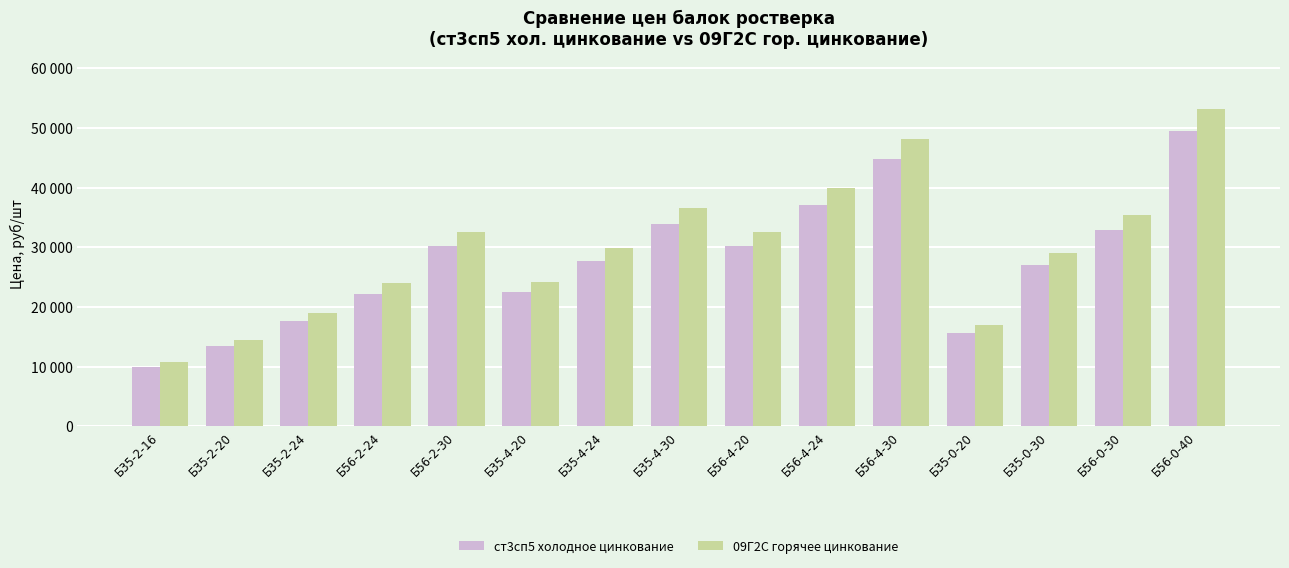

What is the difference between the maximum and minimum values in the 09Г2С горячее цинкование series?

42420